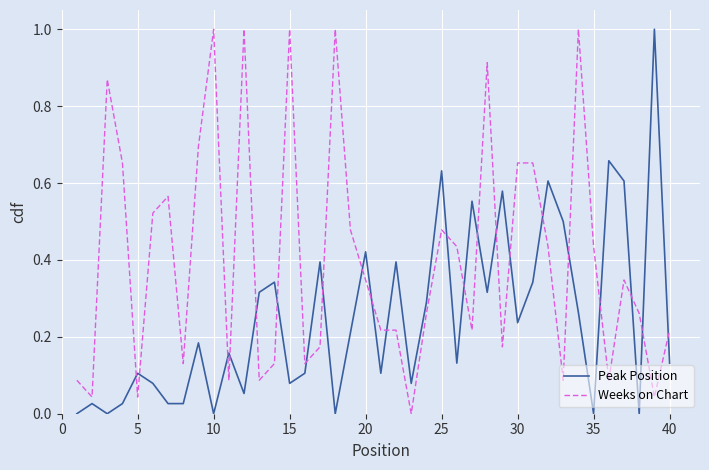

Count the number of categories in the chart.

40